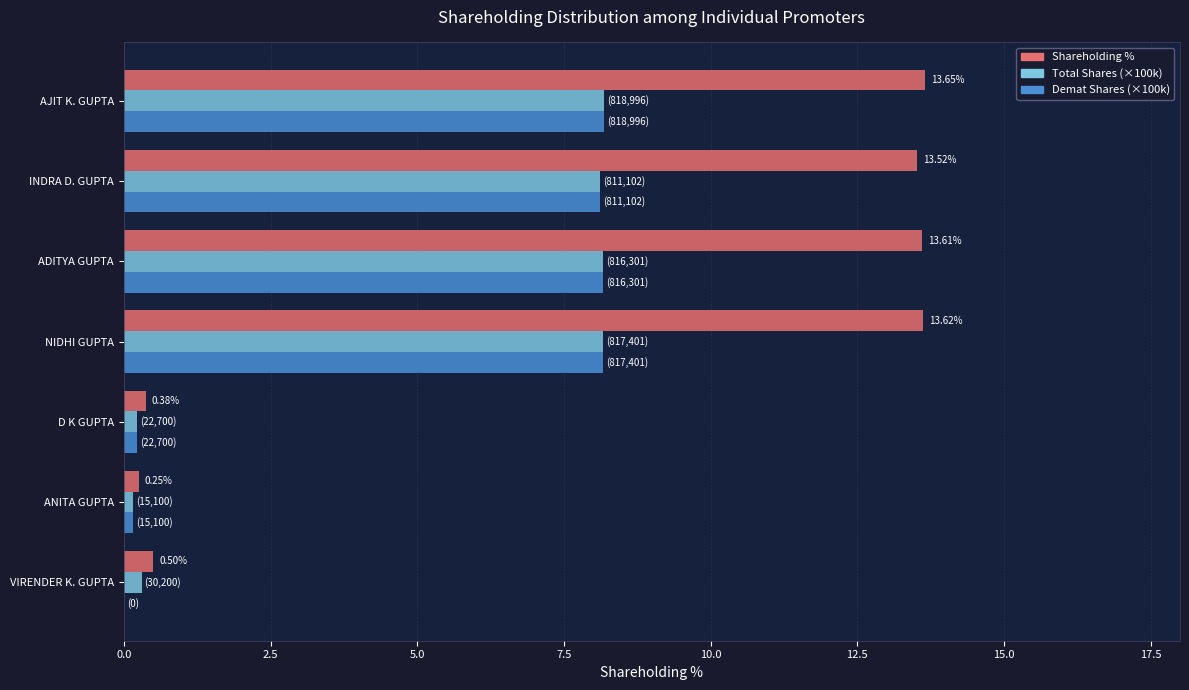

What is the sum of all Demat Shares (×100k) values?

33.0